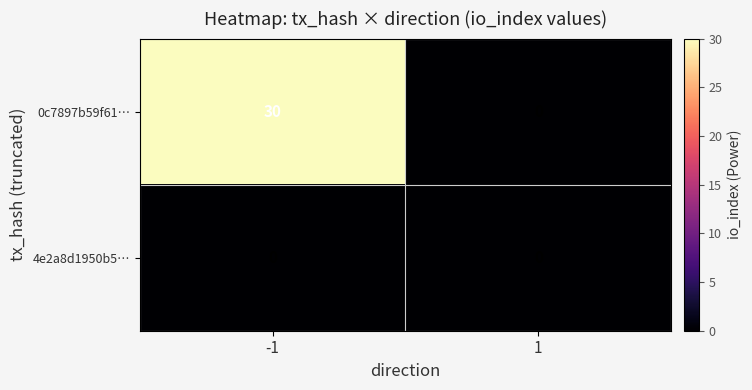

True or false: 0c7897b59f61… has a value of 0 at 1.

True